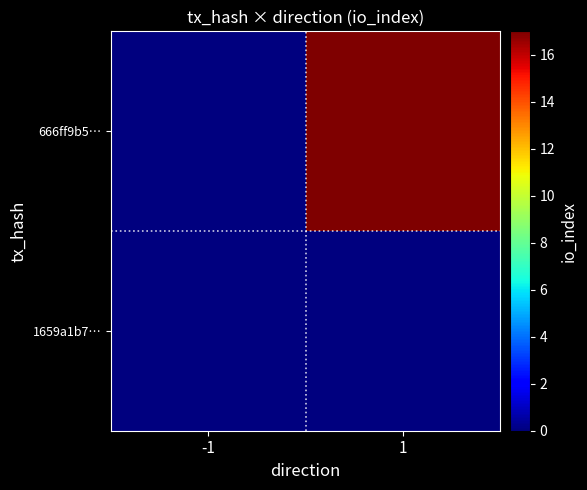

What value does the 666ff9b5… series have at 1?

17.0